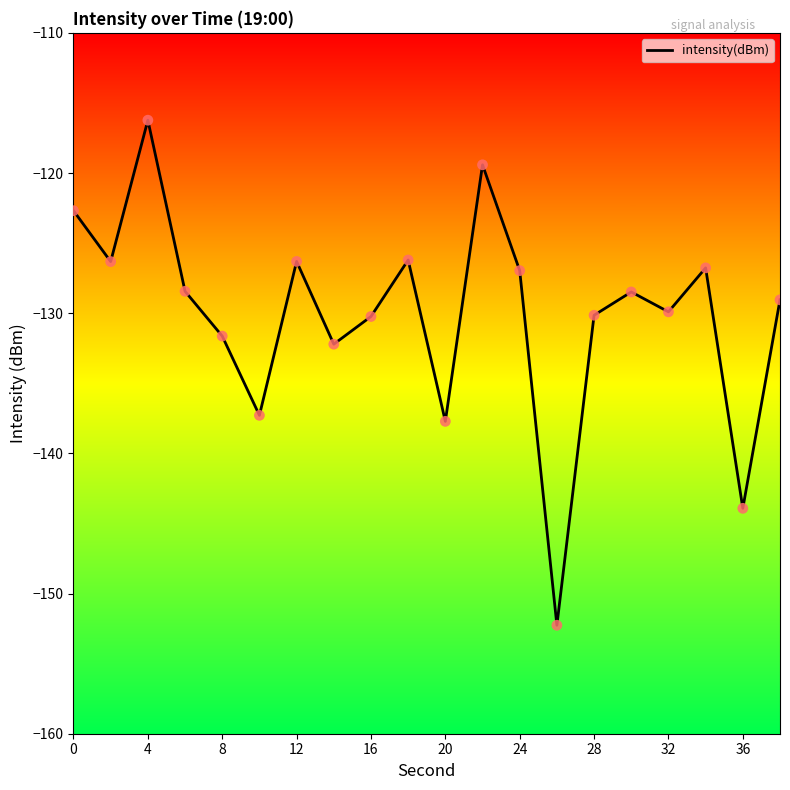

What is the difference between the maximum and minimum values?

36.0